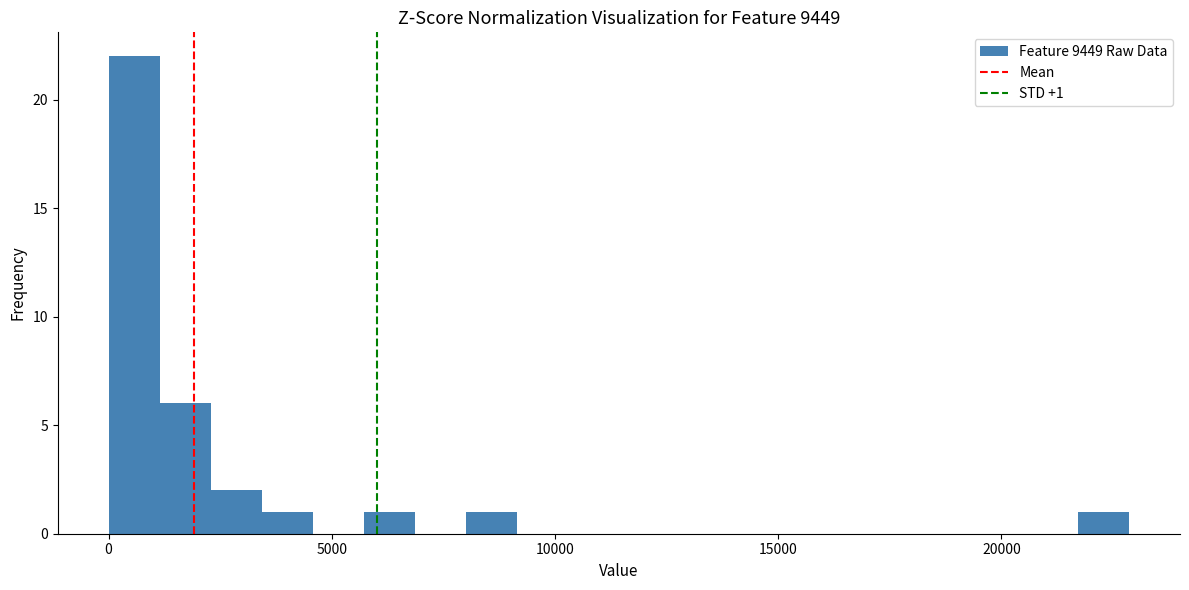

Around what value on the x-axis is the tallest bar? Give the approximate position of its centre, as read against the axis.

500